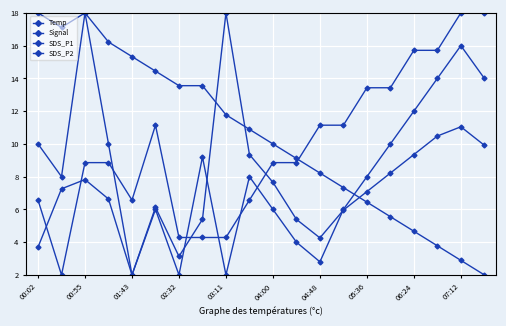

Which series has the largest range (max minus min)?

Temp